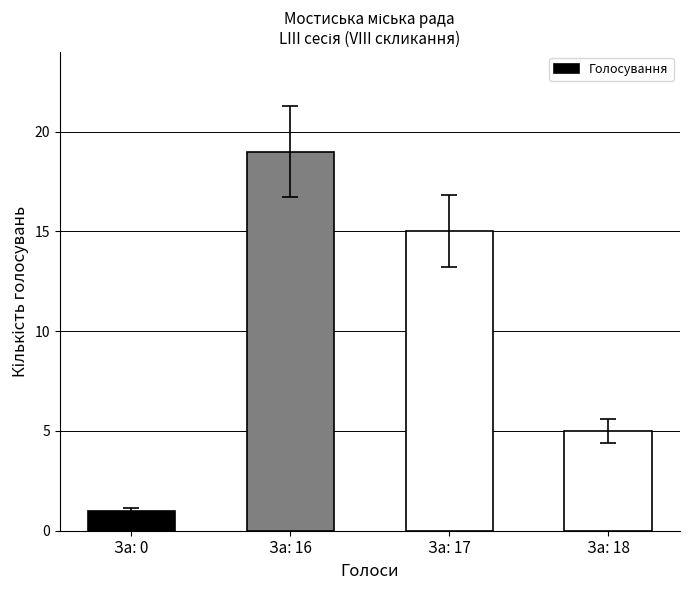

Reading left to right, extract all data points from this chart.

1	19	15	5